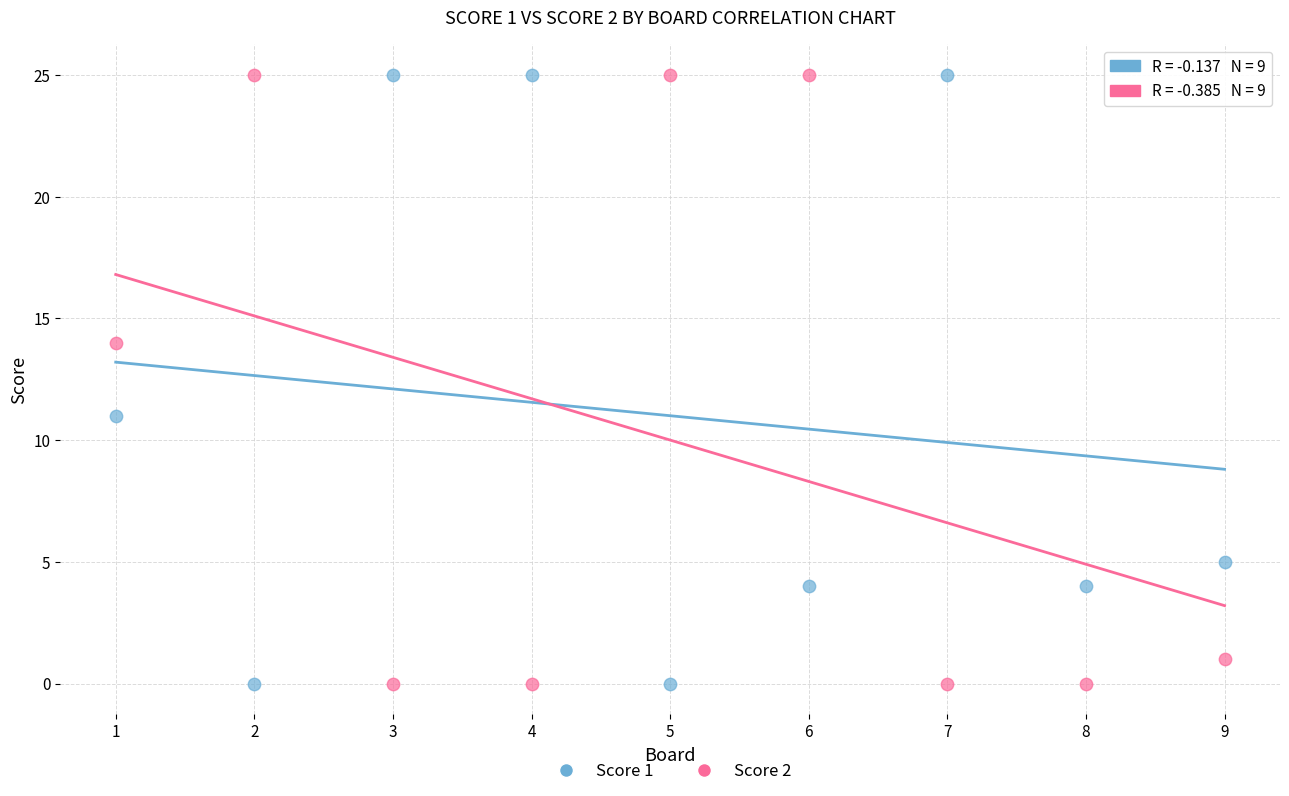

Across all data points, what is the range of Y values (max minus min)?

25